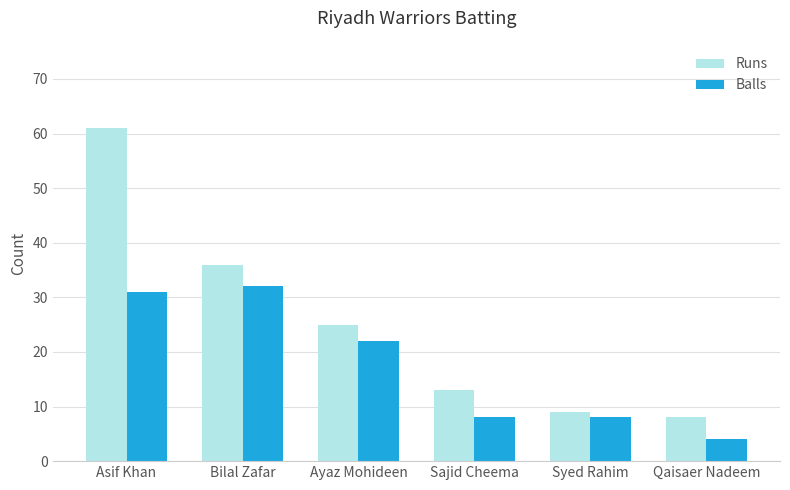

How many bars are there in each group?

2